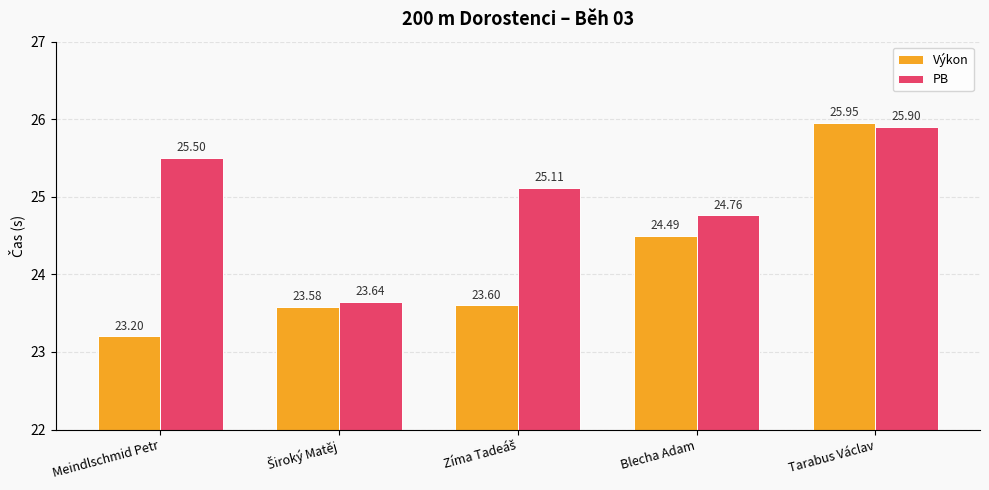

Which series has the widest spread of values?

Výkon